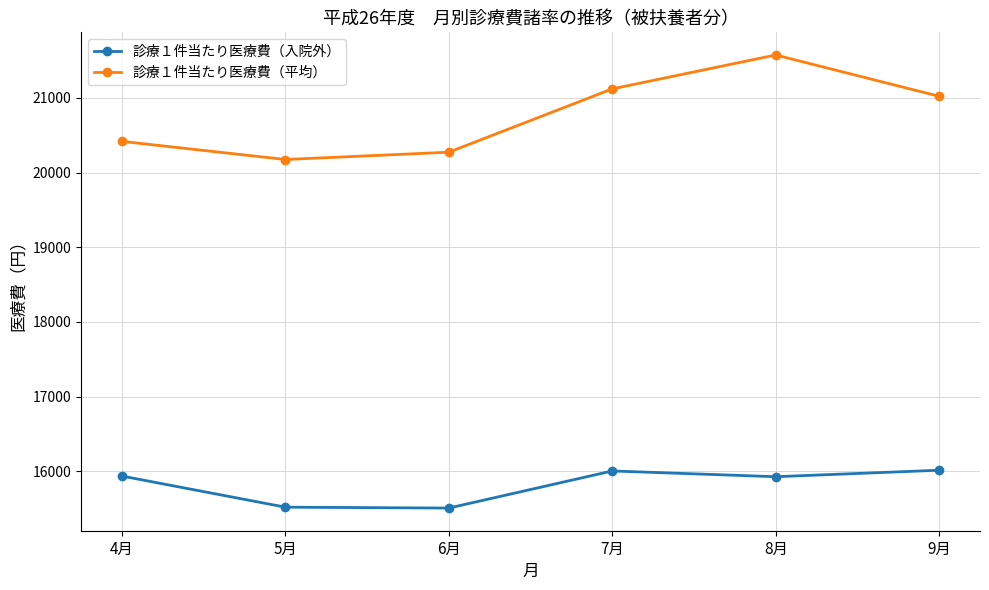

True or false: 診療１件当たり医療費（入院外） and 診療１件当たり医療費（平均） intersect in this chart.

False